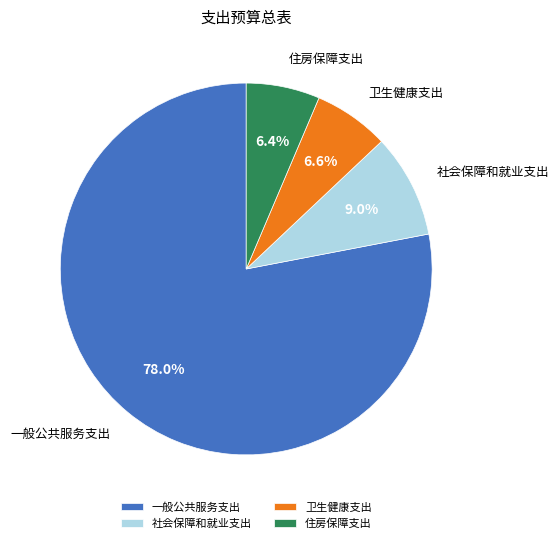

The 社会保障和就业支出 slice represents 9% of the pie. True or false?

True